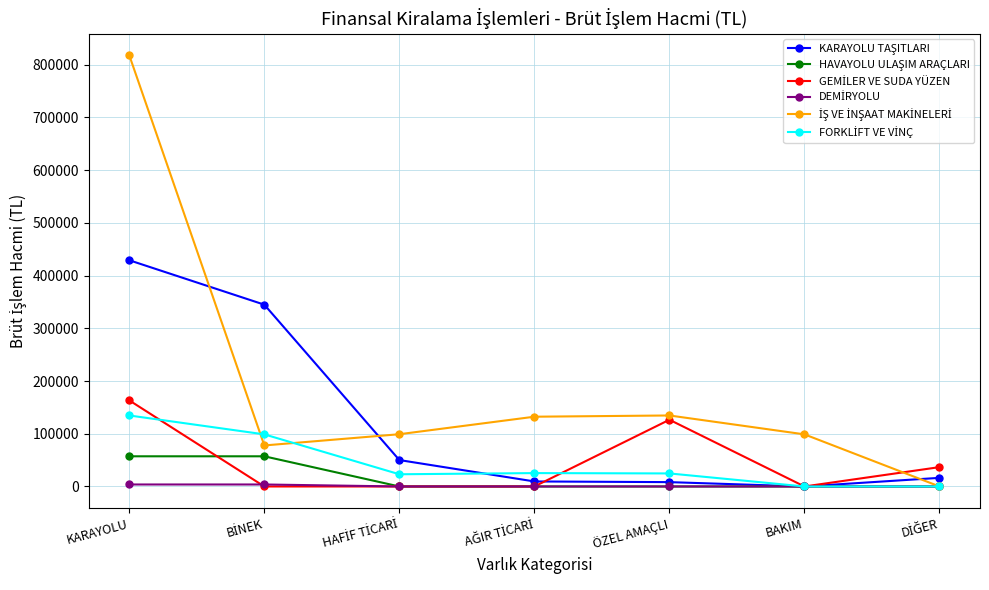

Which category has the highest value across all series?

KARAYOLU